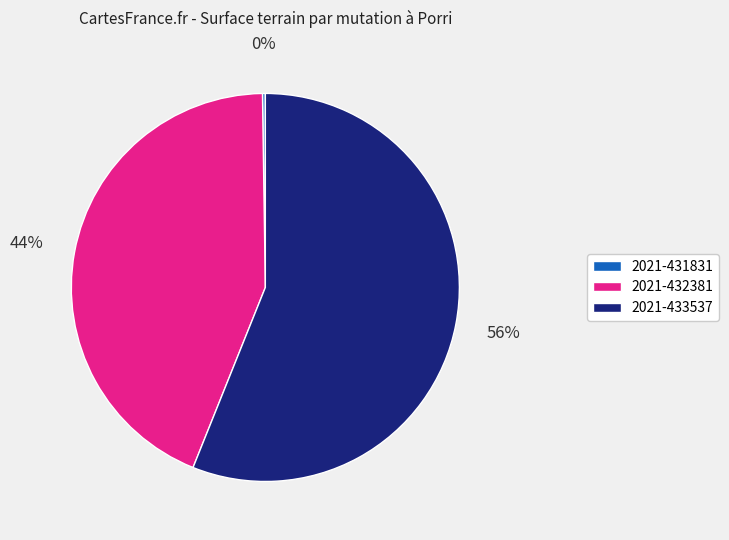

Which has a higher value, 2021-433537 or 2021-432381?

2021-433537